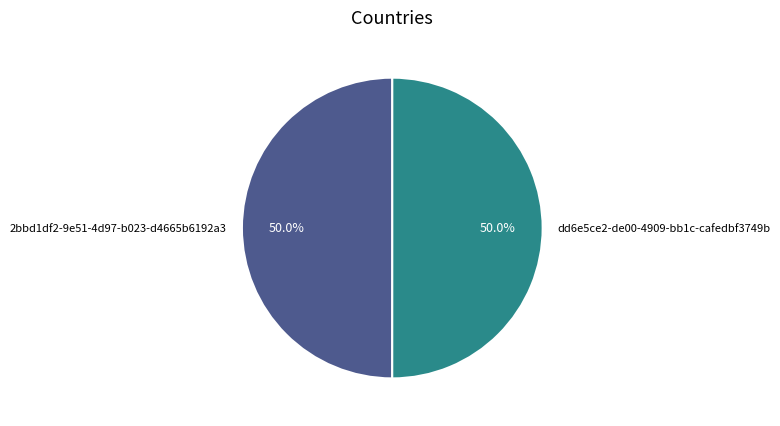

Approximately how many times larger is the value at dd6e5ce2-de00-4909-bb1c-cafedbf3749b compared to 2bbd1df2-9e51-4d97-b023-d4665b6192a3?

1.0